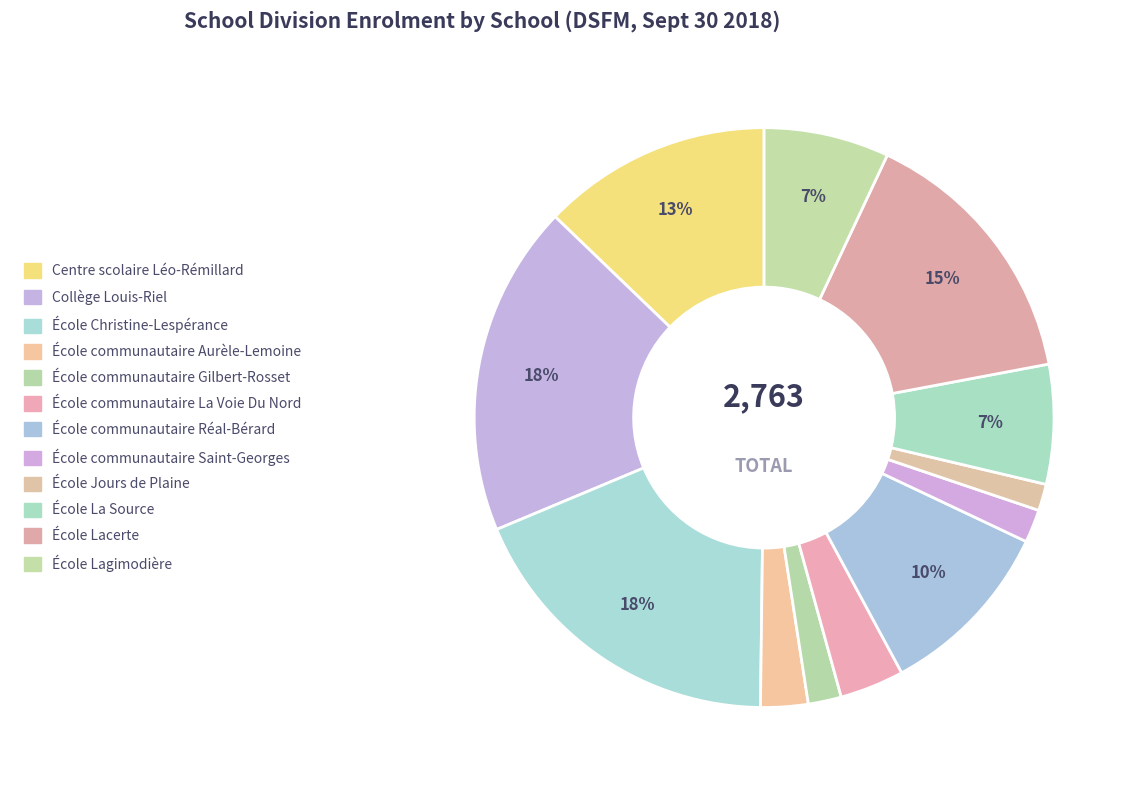

To the nearest percent, what is the difference between the École Lagimodière and École communautaire La Voie Du Nord slice percentages?

3%